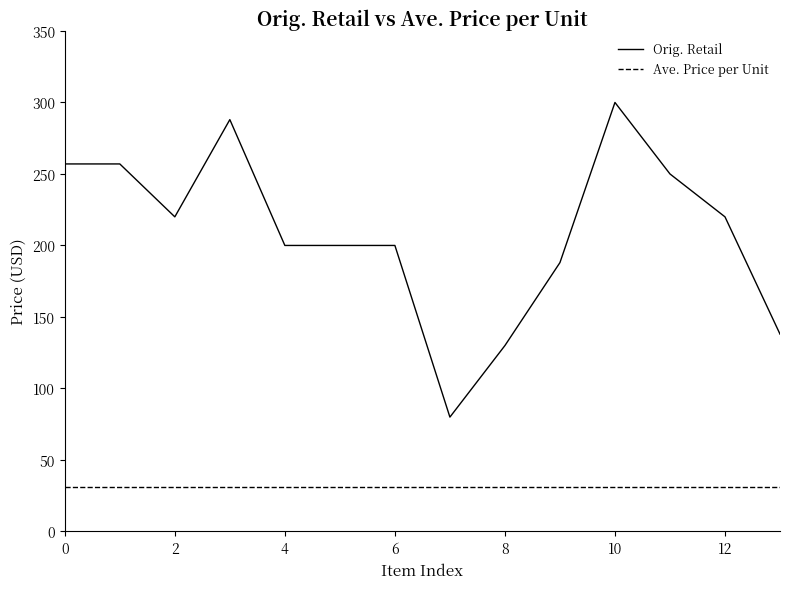

True or false: Orig. Retail and Ave. Price per Unit cross at least once.

False